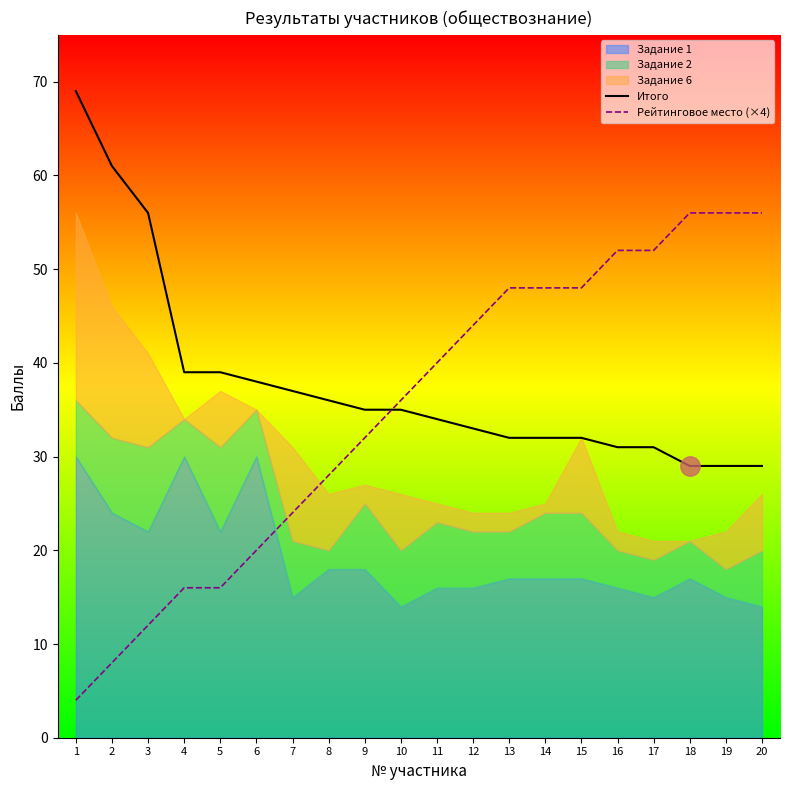

At how many categories does at least one series exceed 46?

11